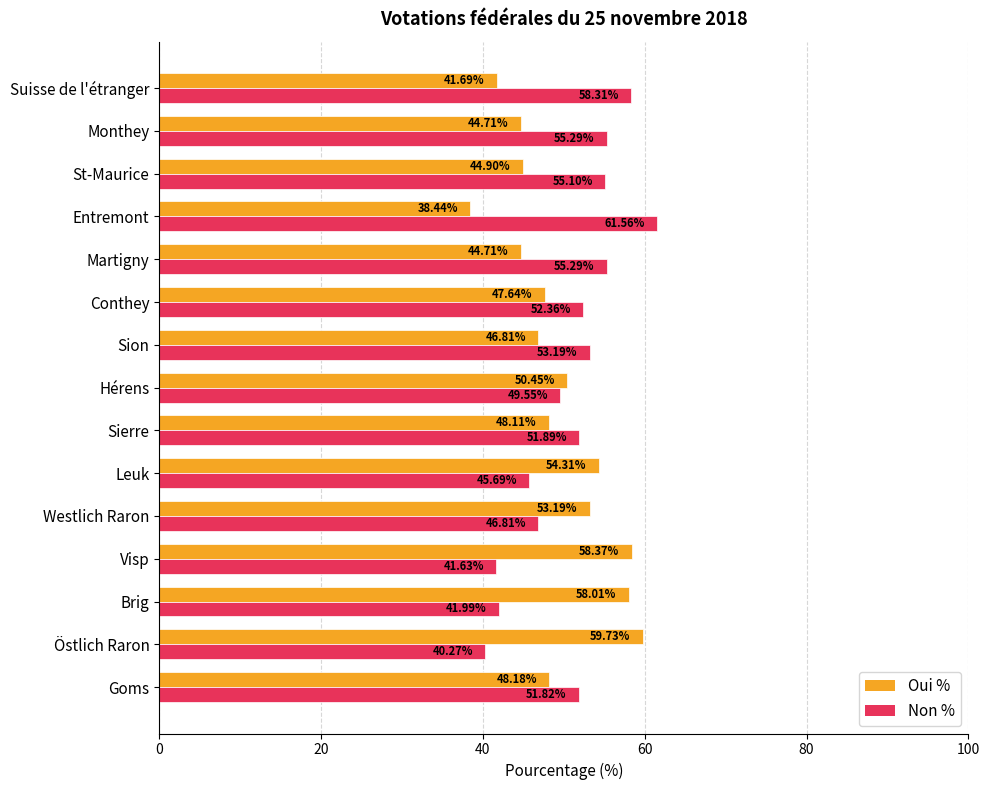

Which category has the lowest value across all series?

Entremont